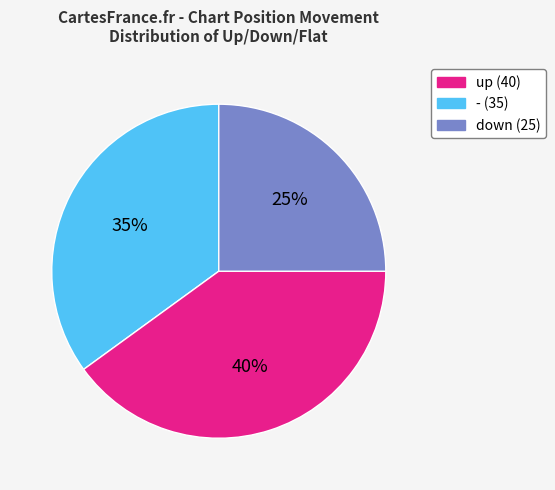

Is there any slice that represents more than half of the pie?

No